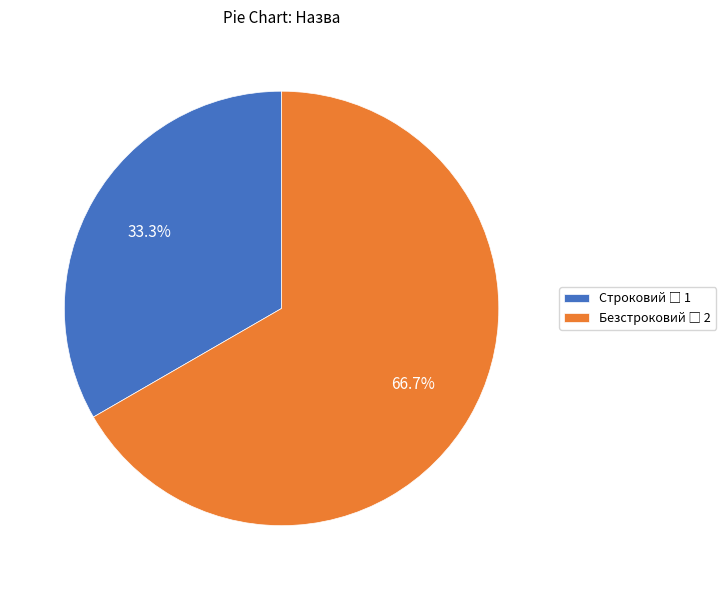

What is the largest slice in the pie chart?

Безстроковий